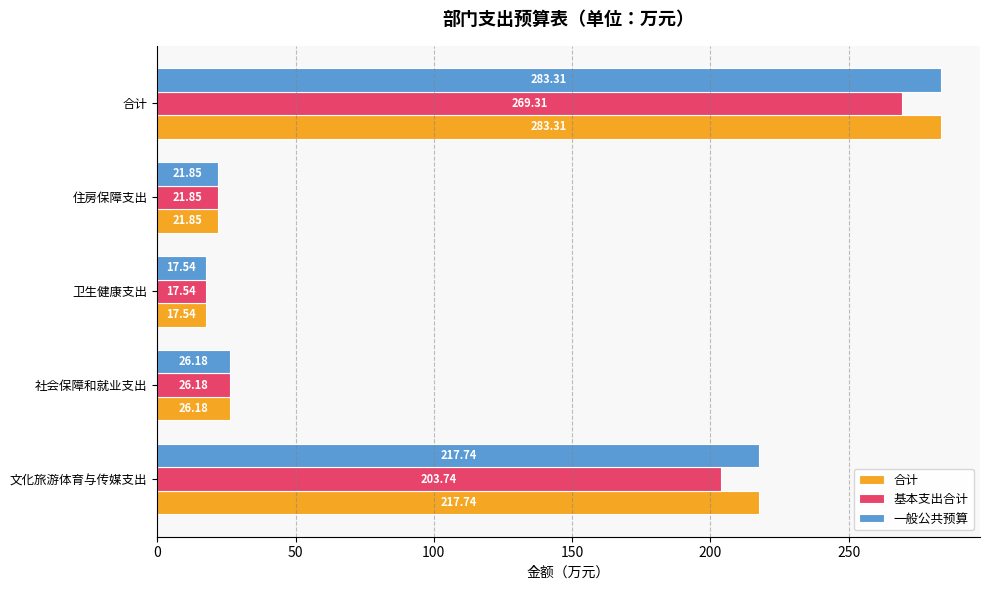

What is the spread (max minus min) of values at 合计?

14.0